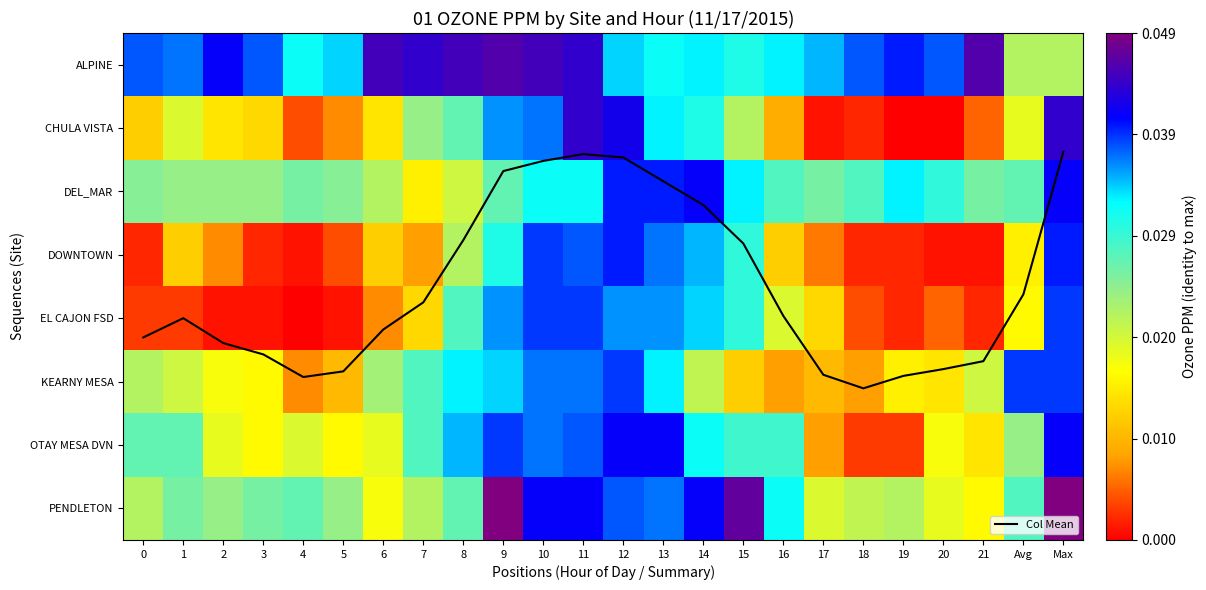

List the labels in order of OTAY MESA DVN value, smallest first.

18, 19, 17, 21, 3, 5, 20, 2, 6, 4, Avg, 0, 1, 7, 15, 16, 14, 8, 10, 11, 9, 12, 13, Max